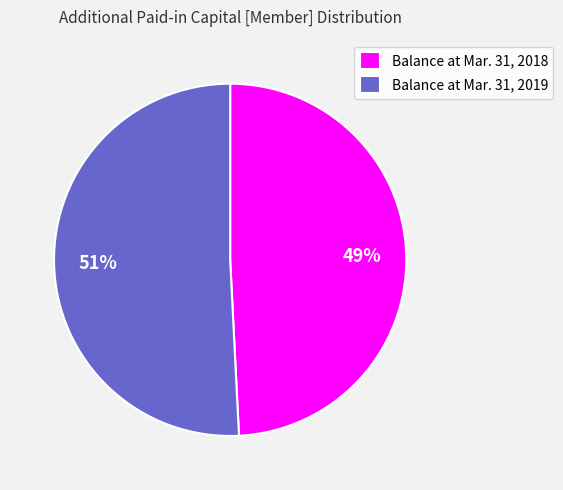

Combined, do Balance at Mar. 31, 2018 and Balance at Mar. 31, 2019 account for over 50%?

Yes